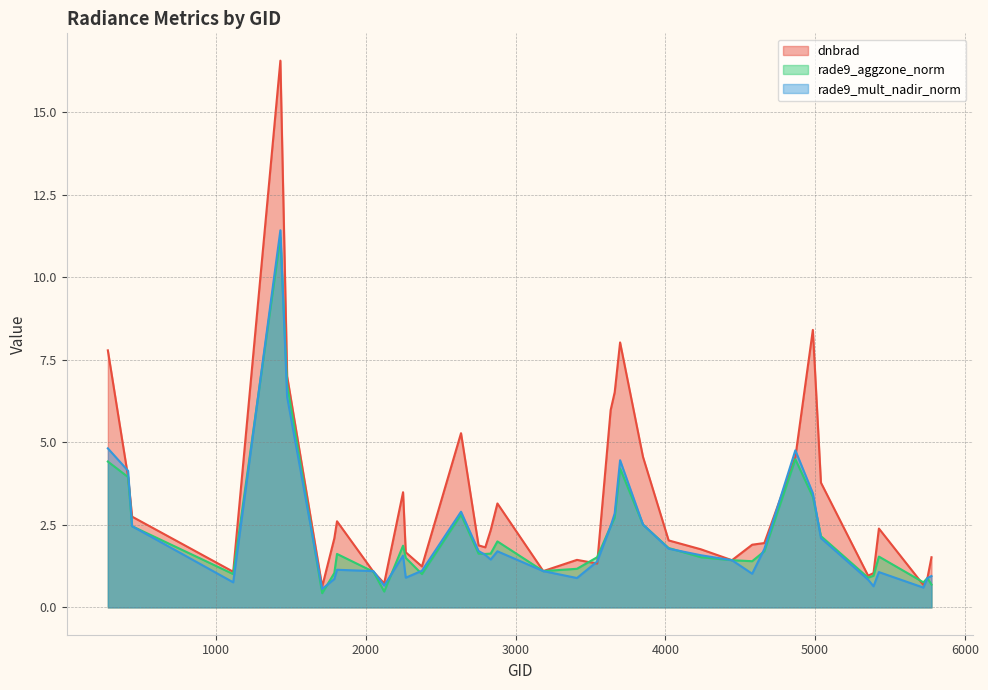

What is the value of the rade9_mult_nadir_norm point at the 6th from the left?

6.4